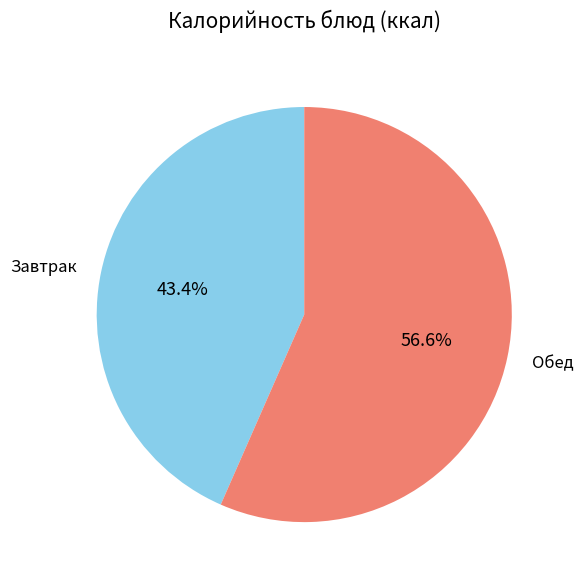

Approximately how many times larger is the value at Обед compared to Завтрак?

1.3